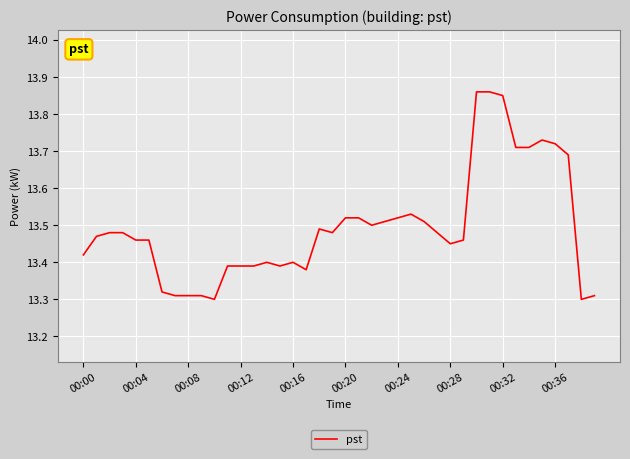

What is the difference between the maximum and minimum values?

0.6